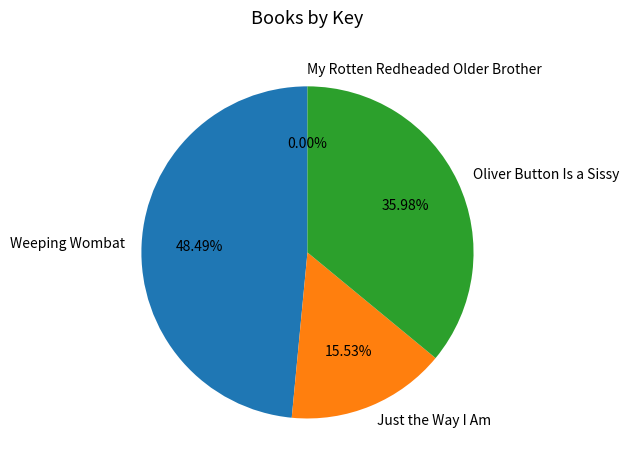

To the nearest percent, what is the difference between the largest and smallest slice percentages?

48%